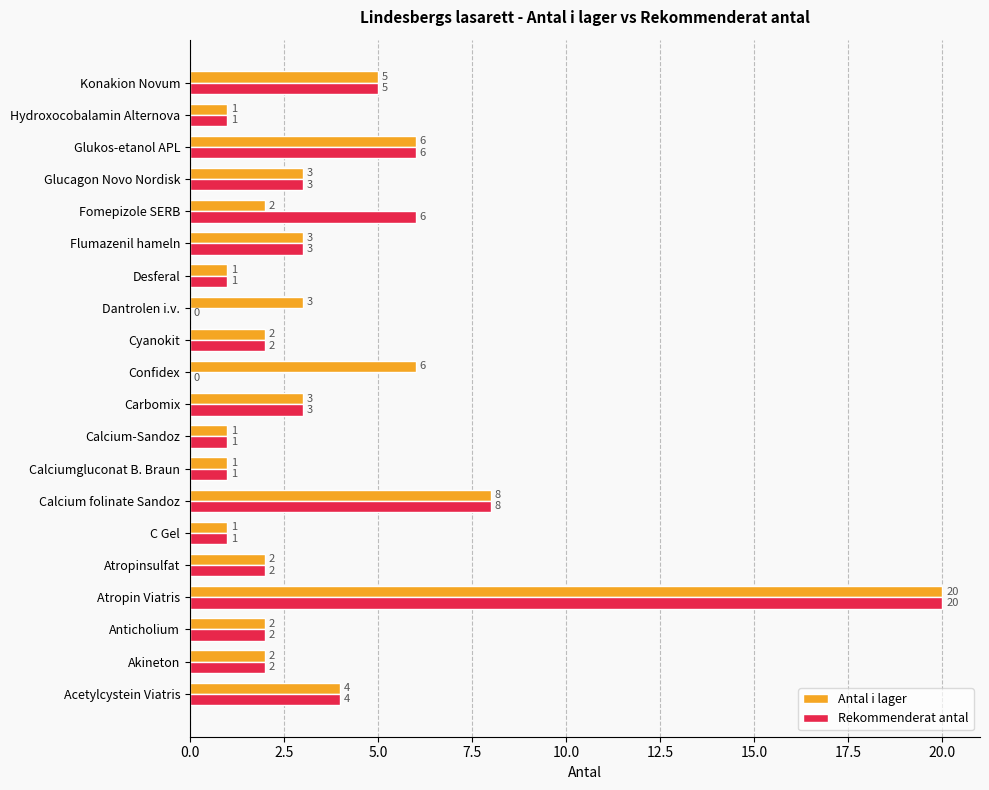

What is the maximum value shown in the chart?

20